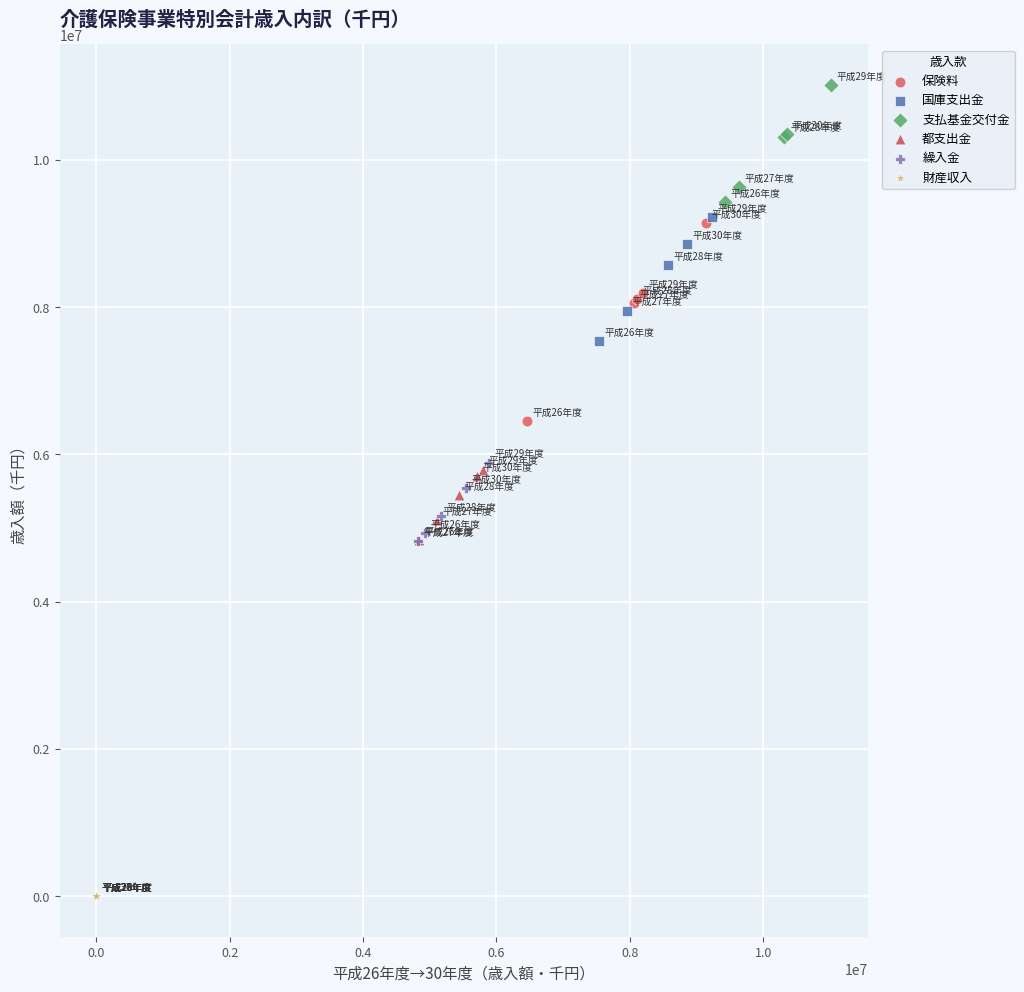

Which series has the widest spread of Y values?

保険料